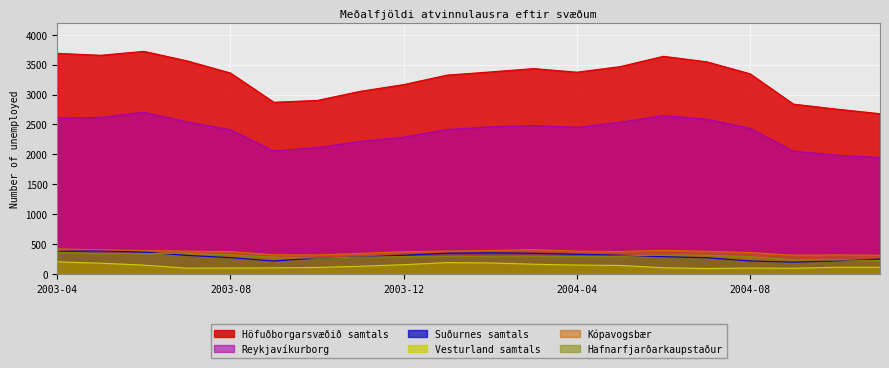

Which series has the largest total across all categories?

Höfuðborgarsvæðið samtals